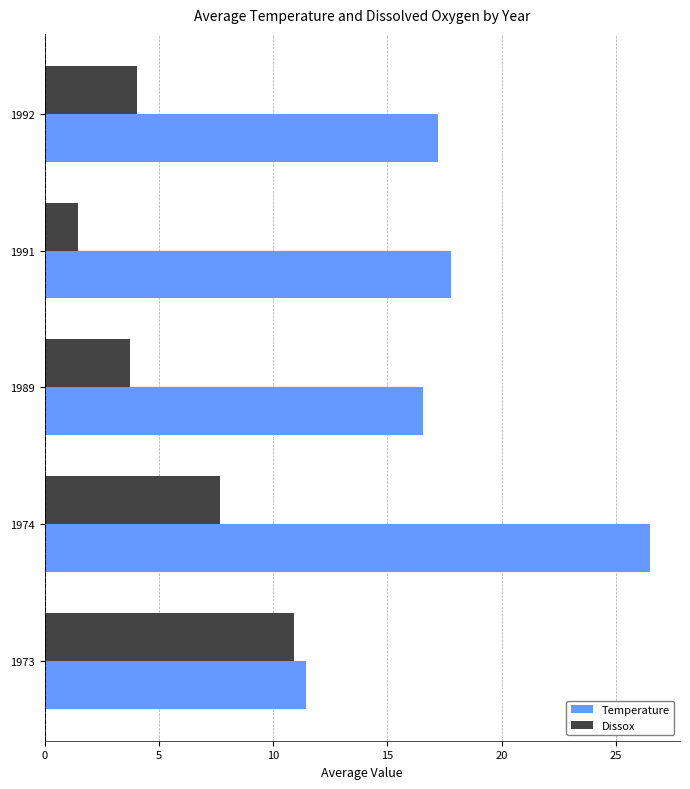

What is the lowest value of the Dissox series?

1.5